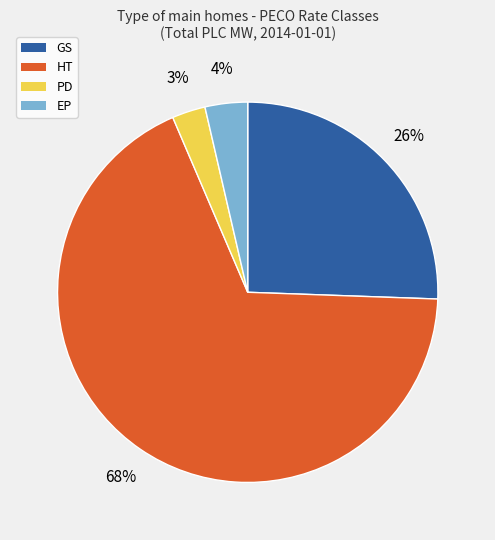

How many segments does this pie chart have?

4